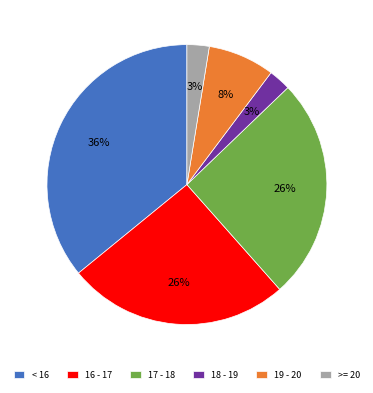

True or false: 16 - 17 accounts for 26% of the total.

True